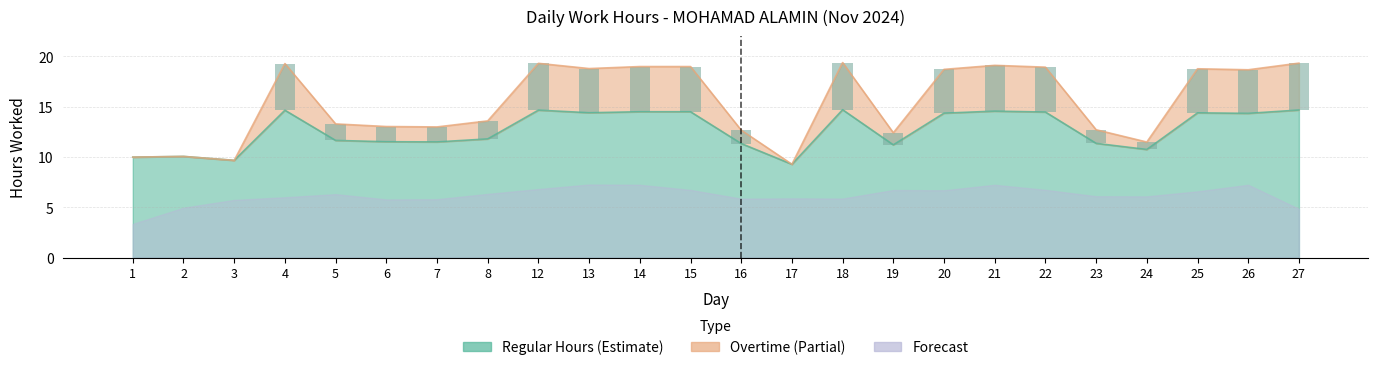

What is the difference between the maximum and minimum values?

4.7